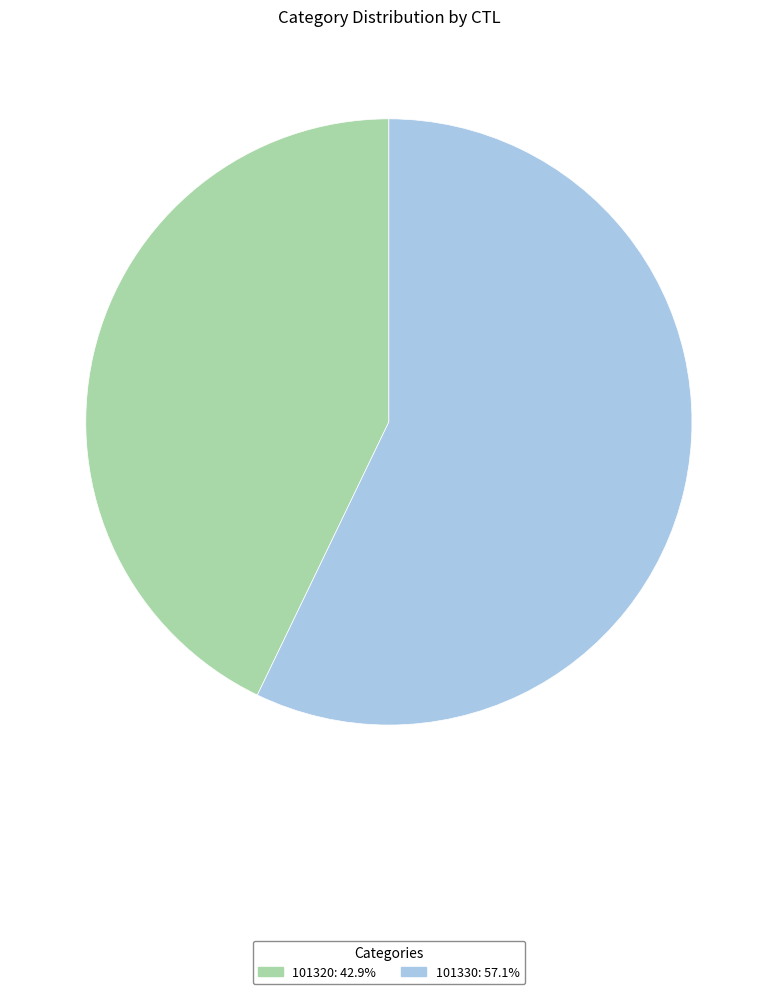

What is the largest slice in the pie chart?

101330